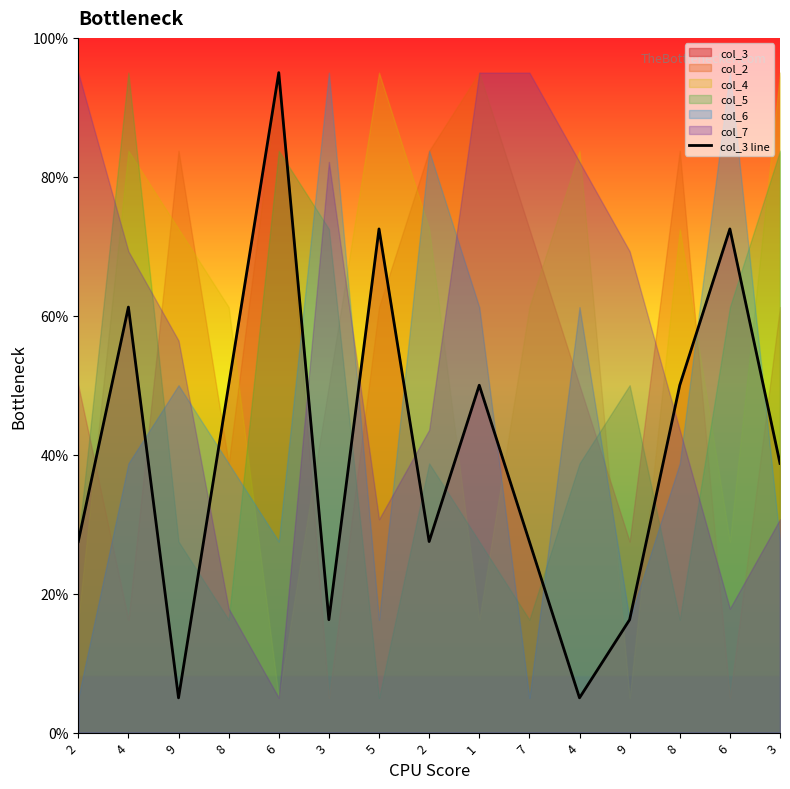

True or false: the data shows 94.4 at 6.

False